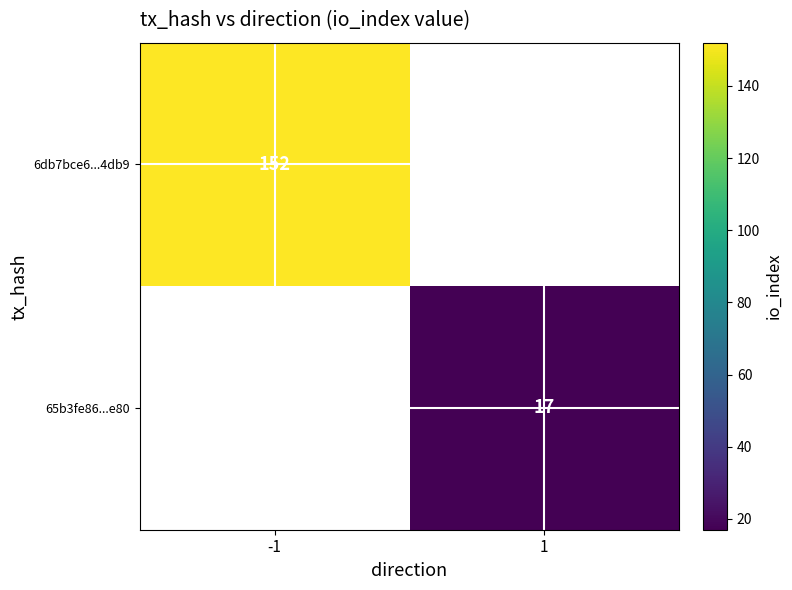

The value of 65b3fe86...e80 at 1 is 25.0. True or false?

False